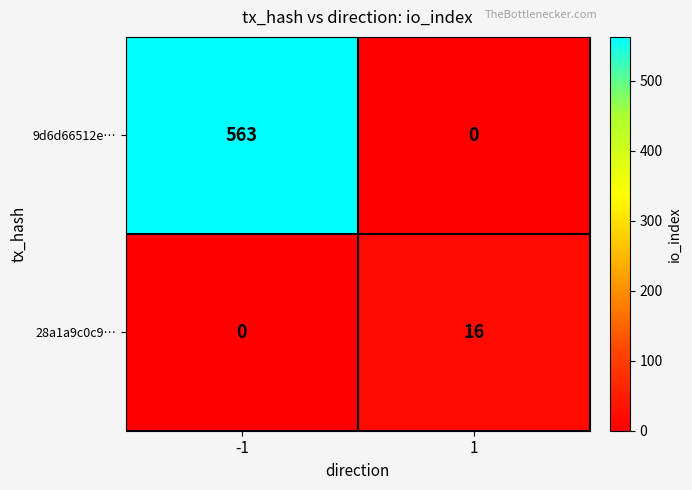

Count the number of data series in this chart.

2